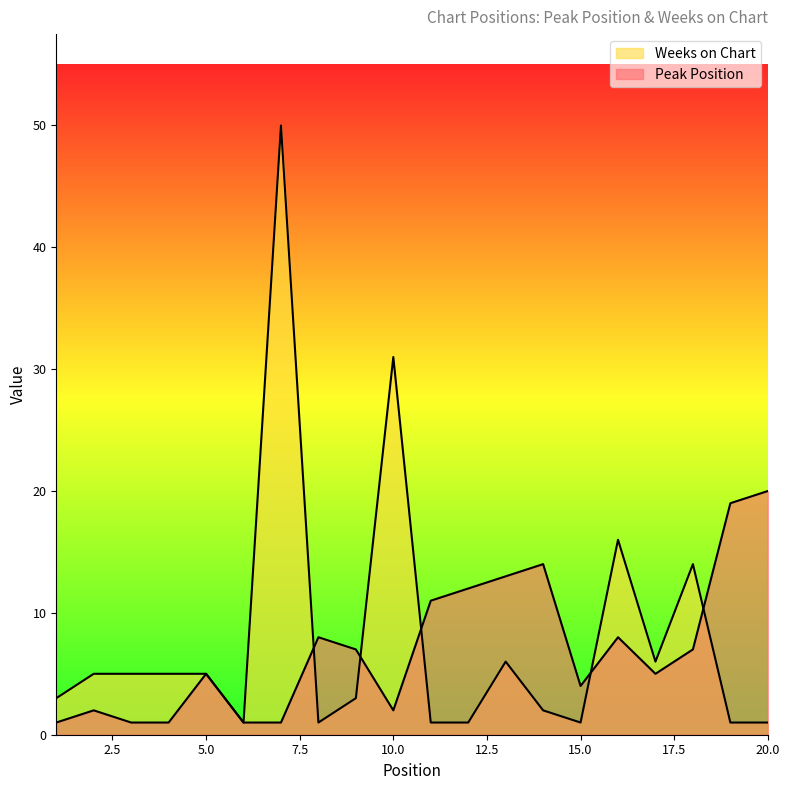

What is the difference between the highest and lowest values at 11?

10